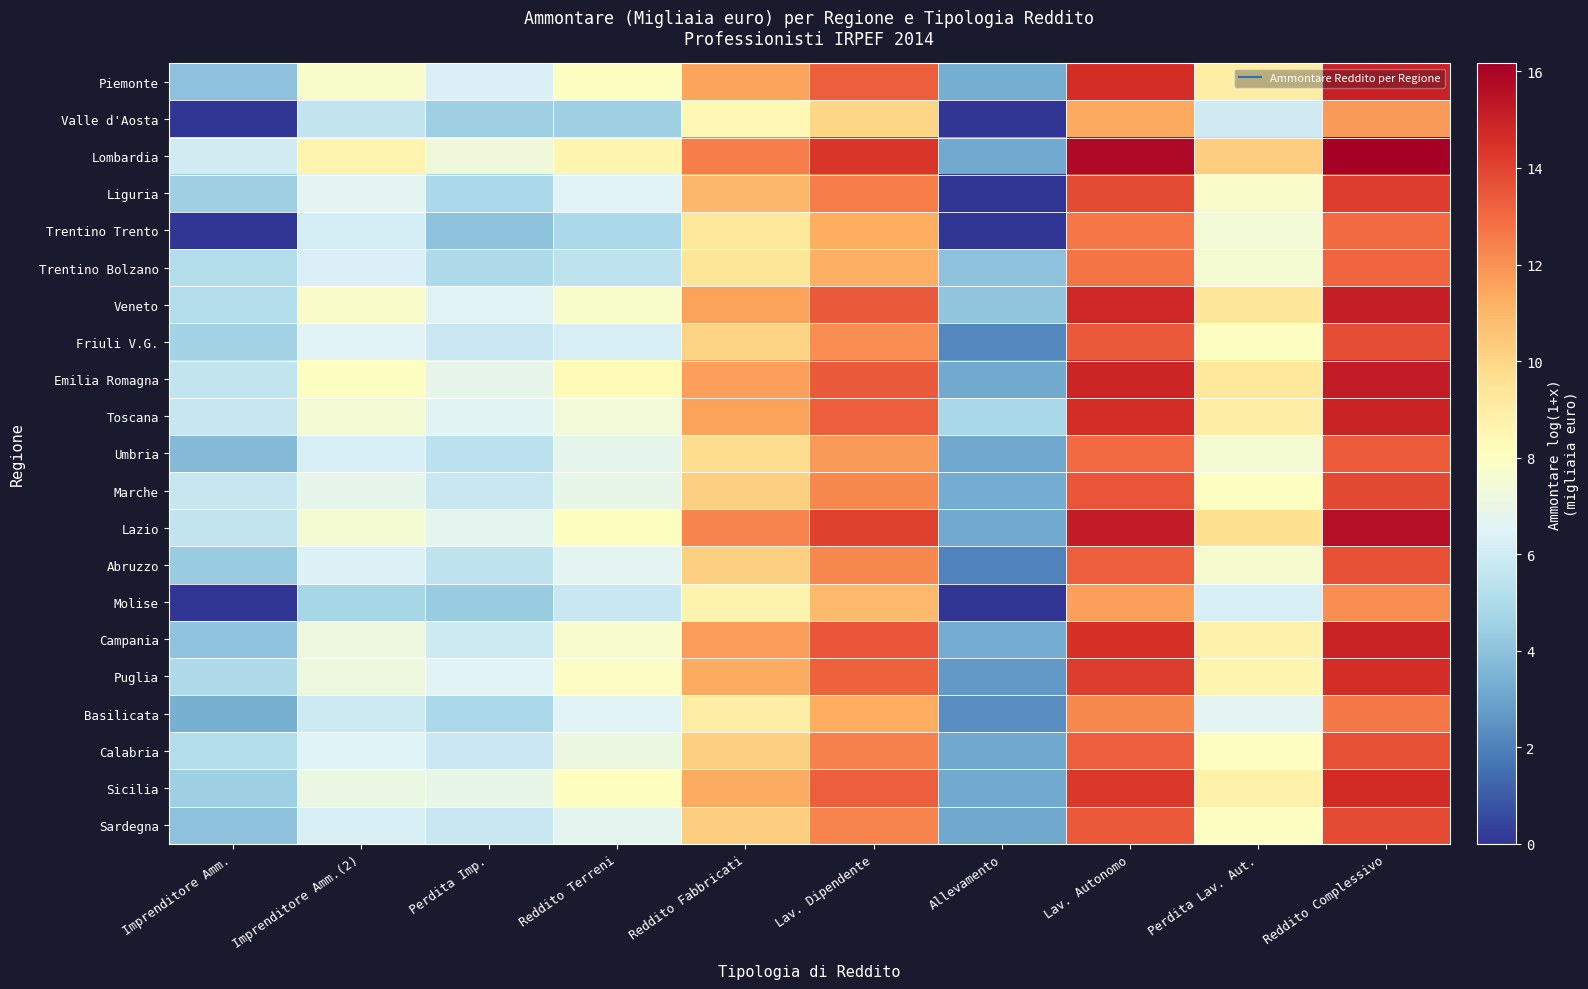

List the series in order of their peak value, lowest first.

Valle d'Aosta, Molise, Basilicata, Trentino Trento, Trentino Bolzano, Umbria, Calabria, Abruzzo, Friuli V.G., Sardegna, Marche, Liguria, Puglia, Sicilia, Toscana, Campania, Piemonte, Veneto, Emilia Romagna, Lazio, Lombardia